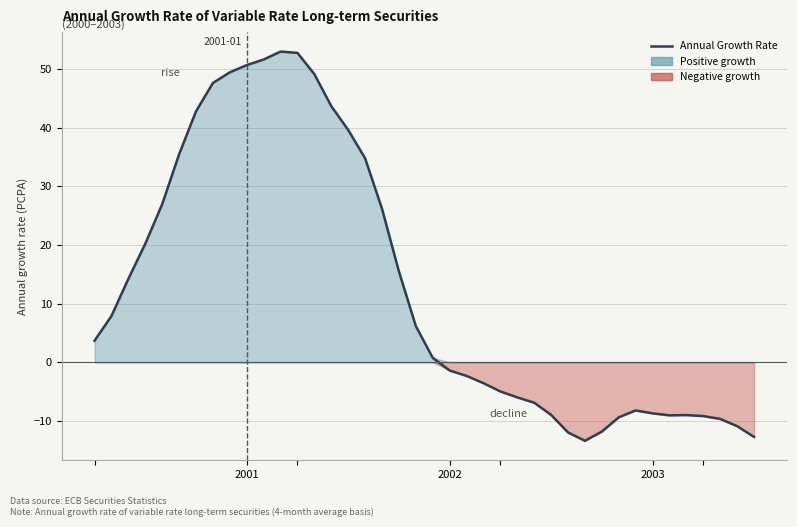

What is the greatest value displayed?

53.0